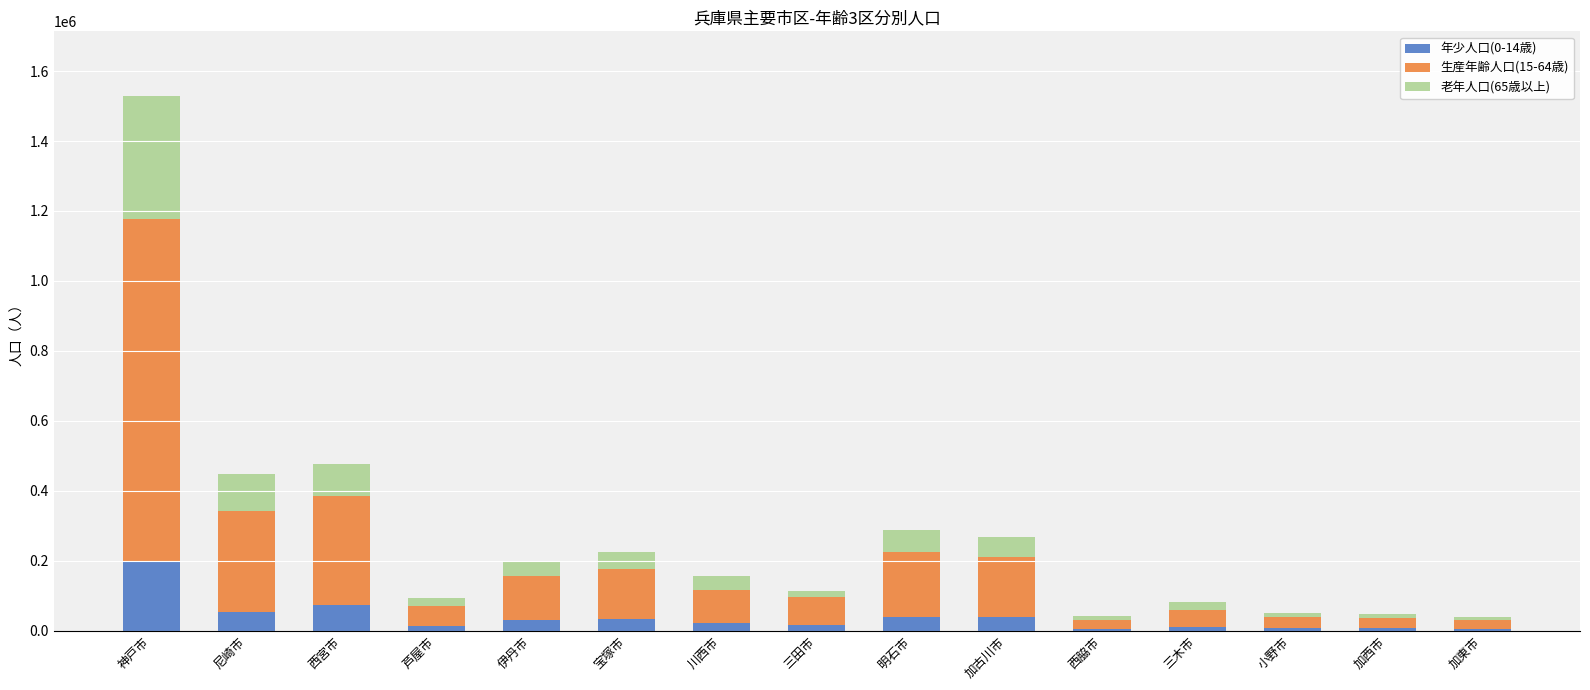

What is the total value across all series at 西宮市?

477356